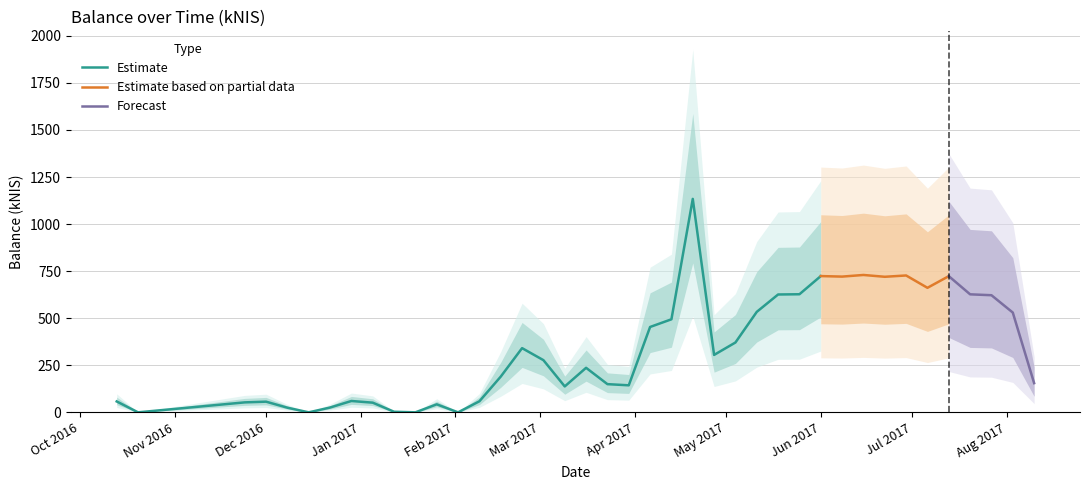

What is the average value?

334.9